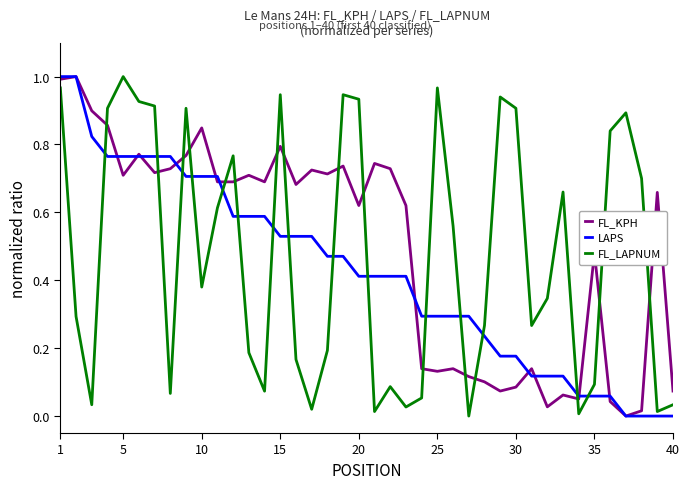

How many lines are shown in the chart?

3